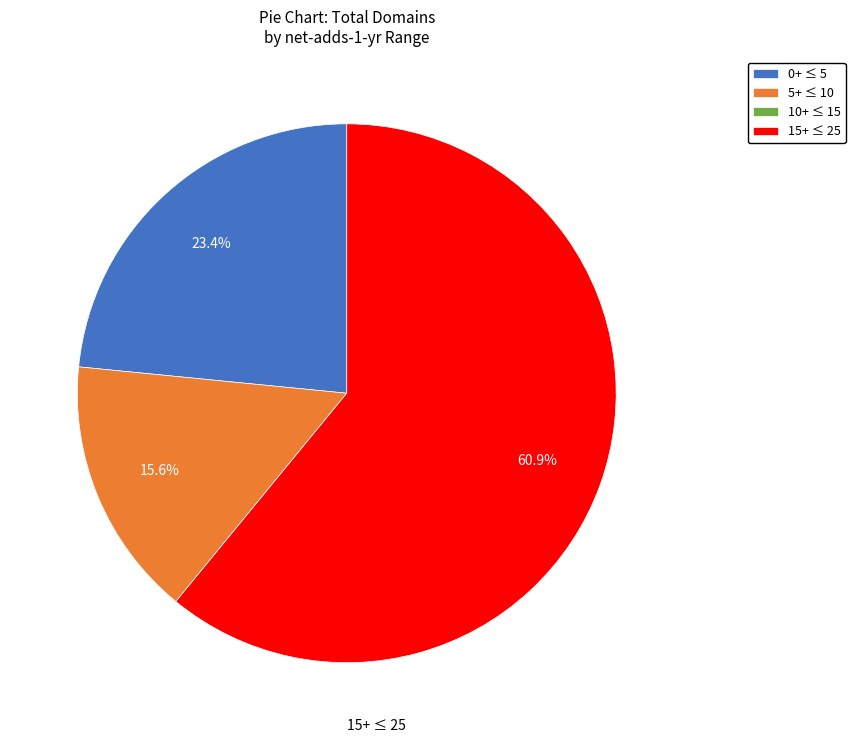

What is the largest slice in the pie chart?

15+ ≤ 25